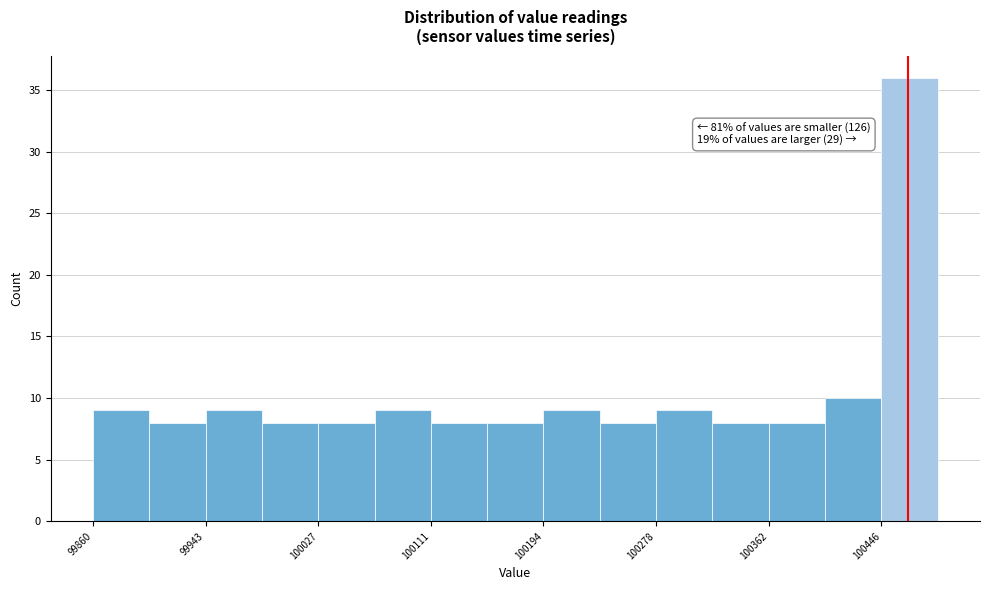

Over which range of the x-axis is the bar tallest?

100450 to 100490